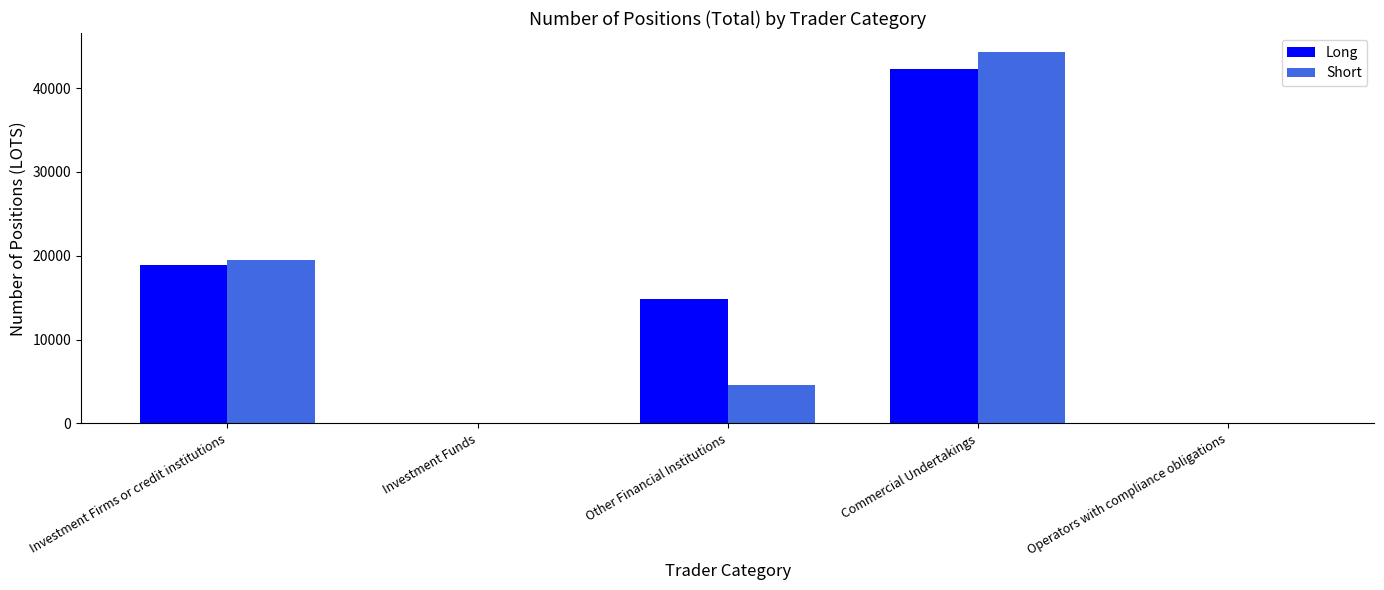

Are the bars grouped side by side (vs. stacked)?

Yes